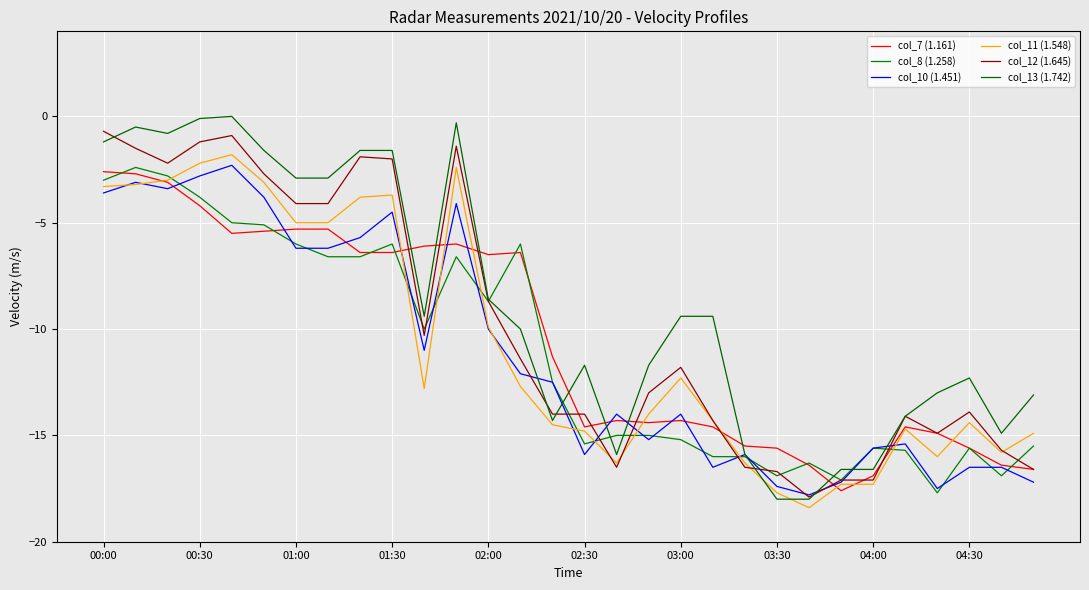

After their last crossing, which series has the higher values: col_8 (1.258) or col_11 (1.548)?

col_11 (1.548)